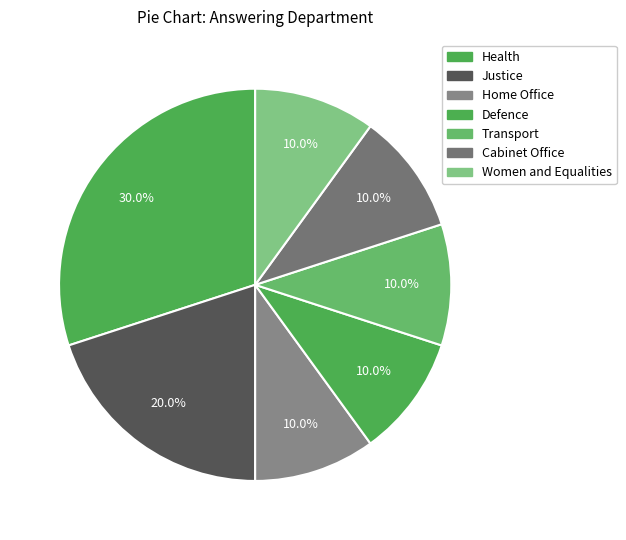

To the nearest percent, what portion does Defence represent?

10%